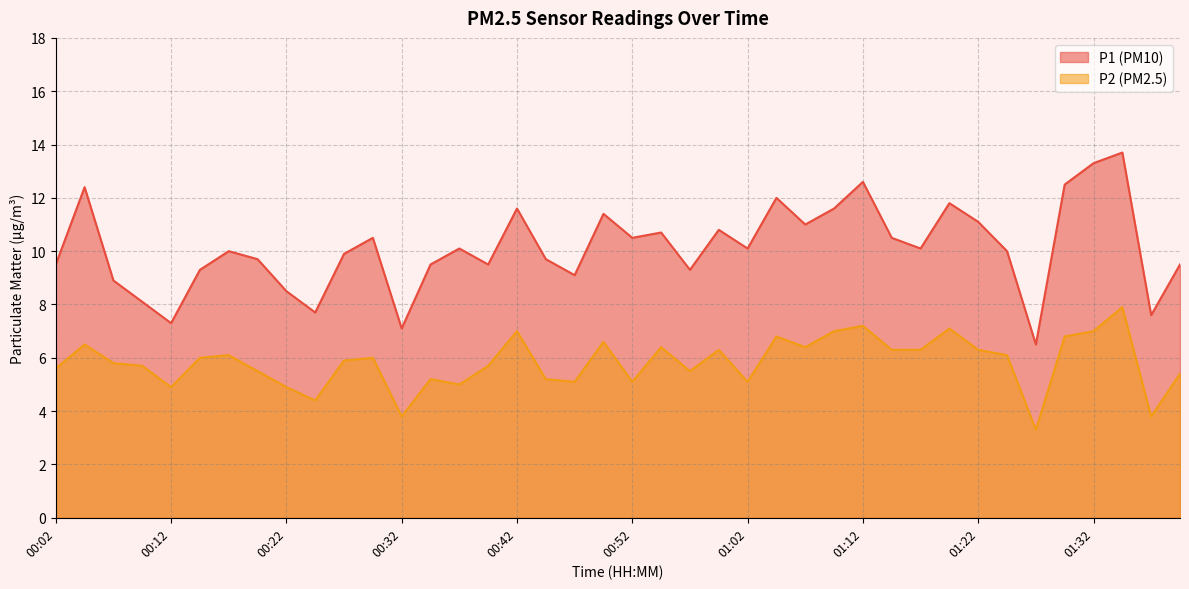

What is the value of the P2 point at the 8th from the left?

5.5